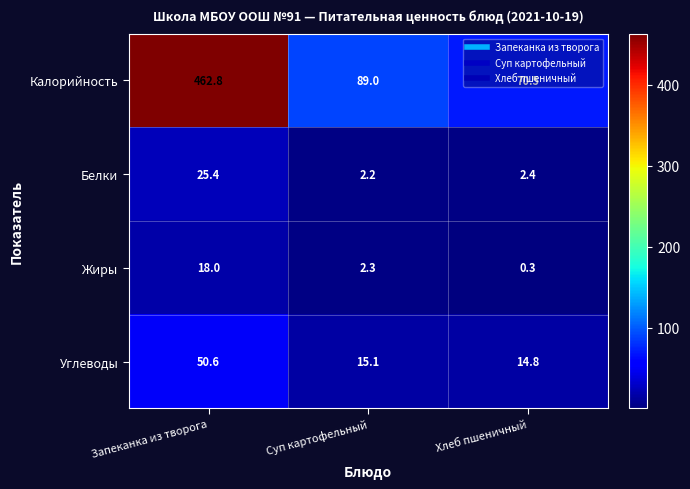

What value does the Жиры series have at Суп картофельный?

2.3